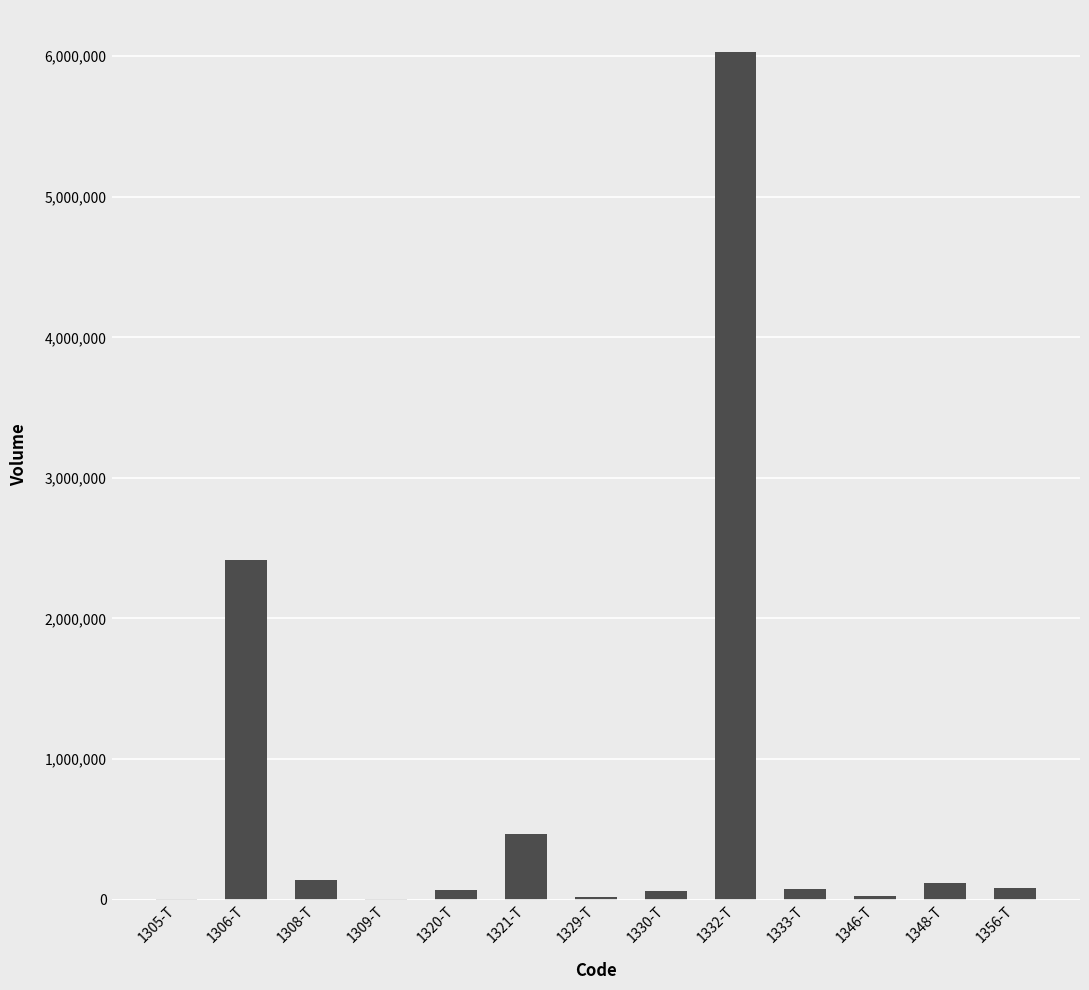

What is the change in value from 1306-T to 1320-T?

-2349691